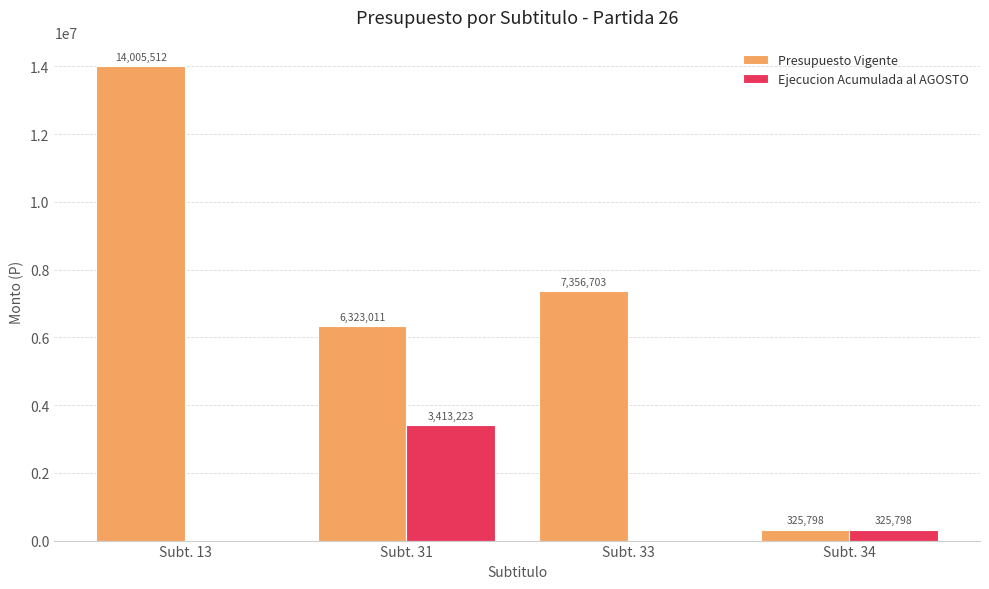

At which category is the sum across all series the highest?

Subt. 13